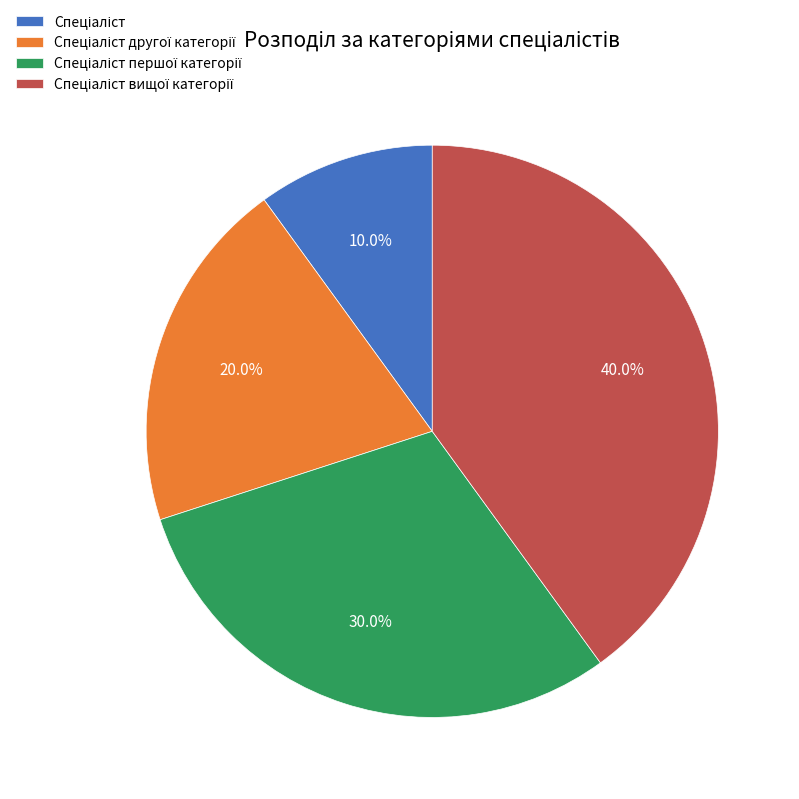

Is there a majority slice in this chart?

No